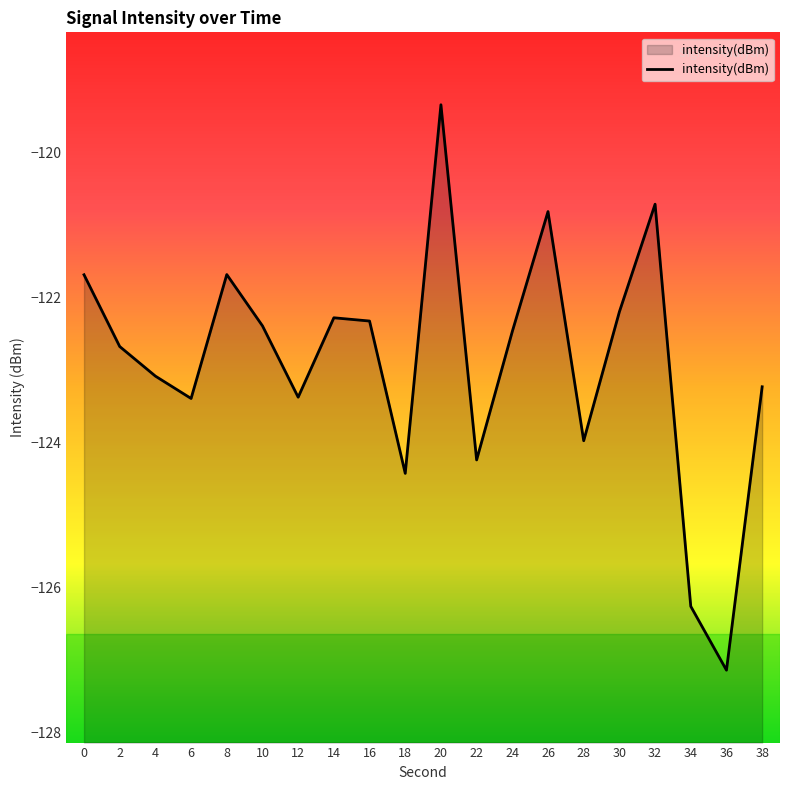

Does the chart display data point markers on the line(s)?

No